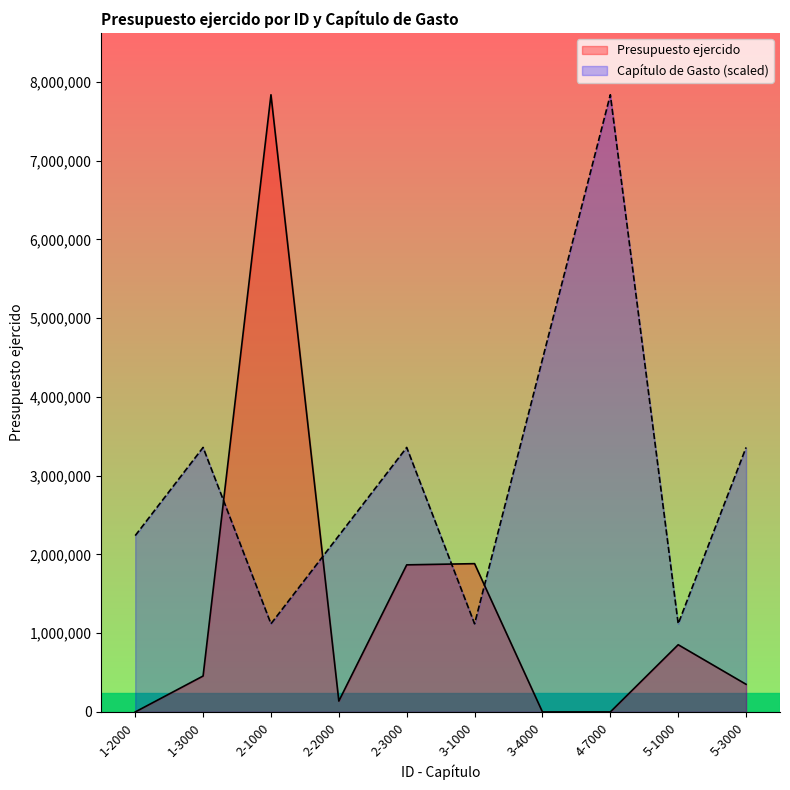

Which has a higher value, 3-4000 or 5-3000?

5-3000